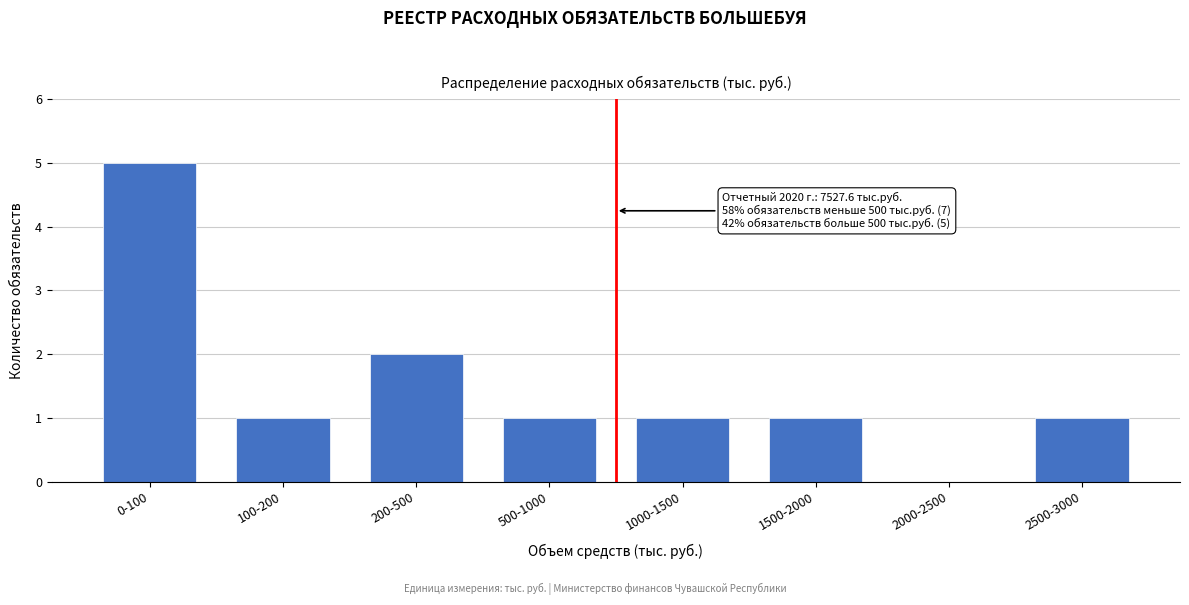

Reading left to right, extract all data points from this chart.

0-100=5	100-200=1	200-500=2	500-1000=1	1000-1500=1	1500-2000=1	2000-2500=0	2500-3000=1